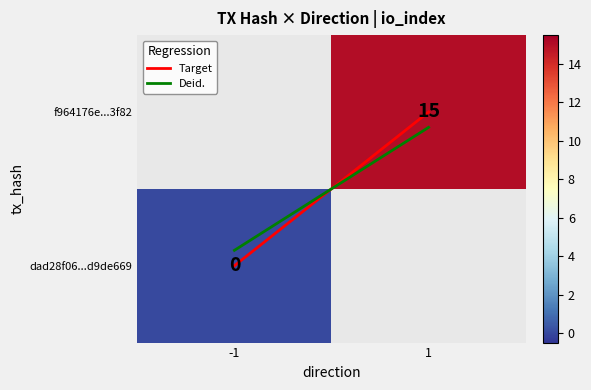

What is the difference between the Deid. values at 1 and -1?

0.8